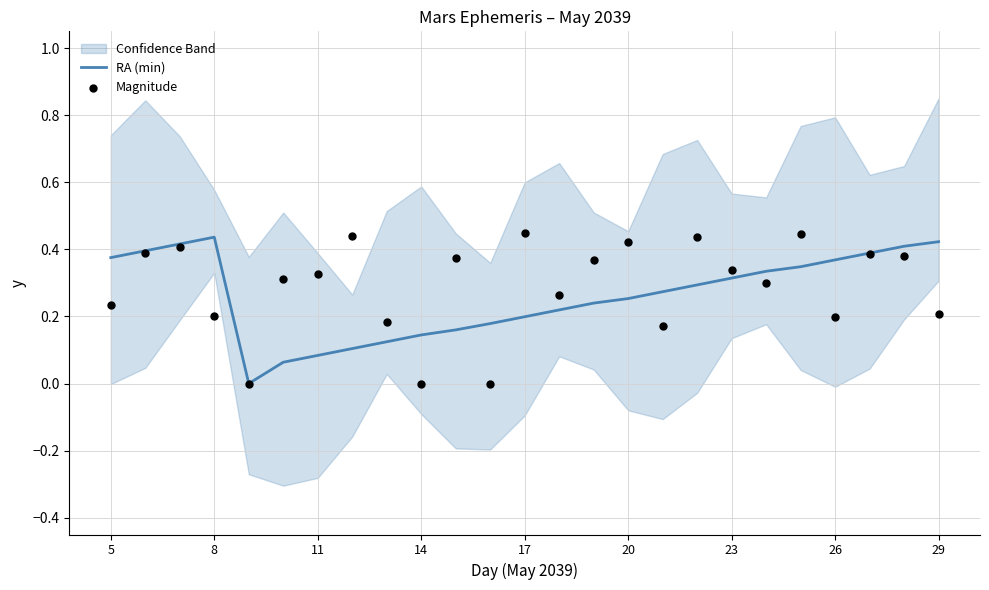

Which series has the widest spread of Y values?

Magnitude